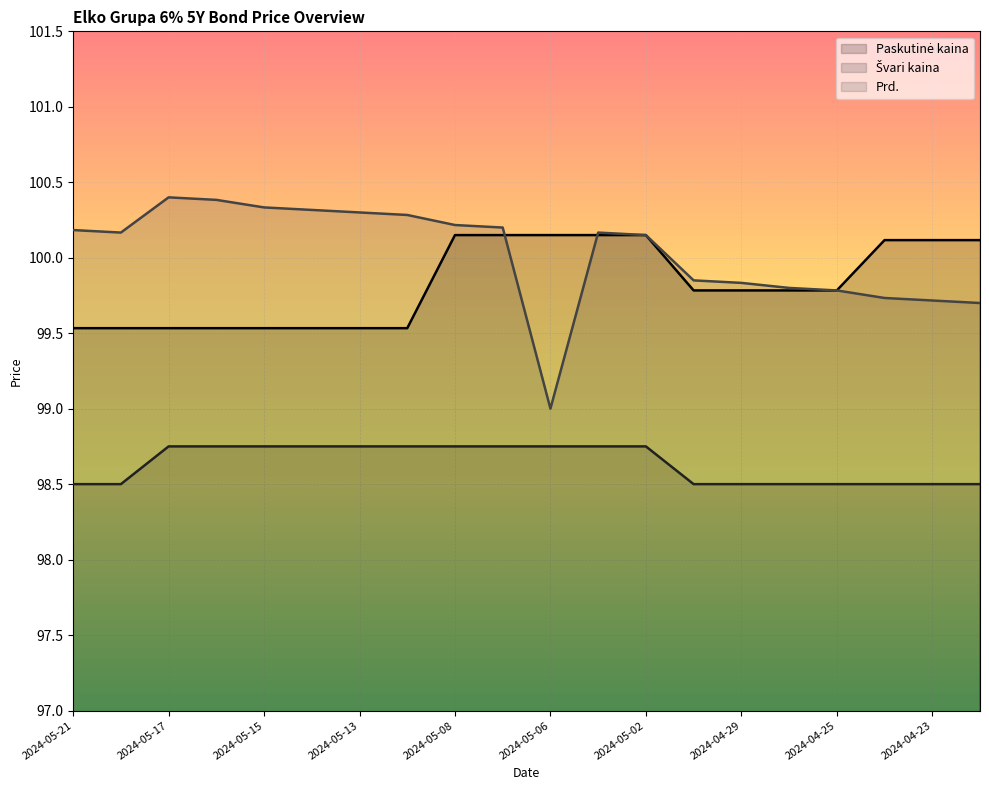

What is the label of the 14th point from the right?

2024-05-13